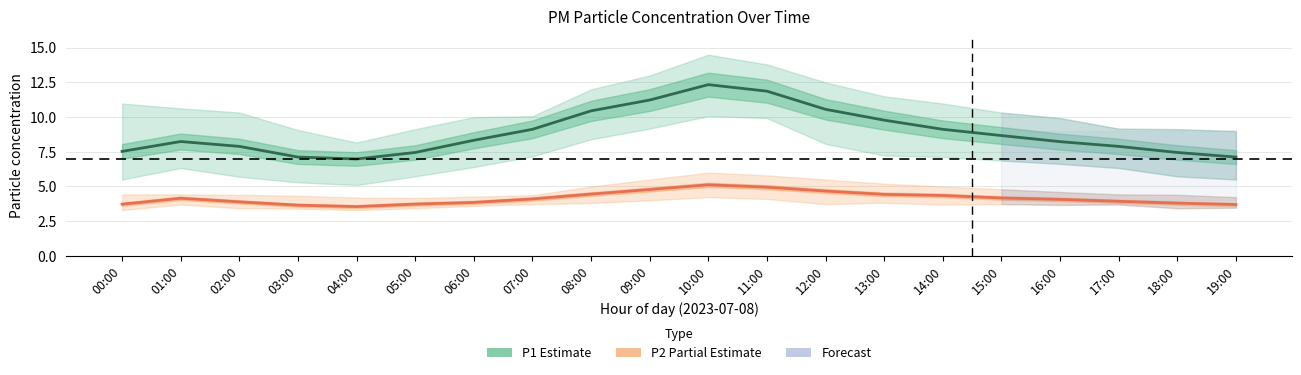

Where is the first local maximum for P2 (PM2.5) Estimate?

01:00